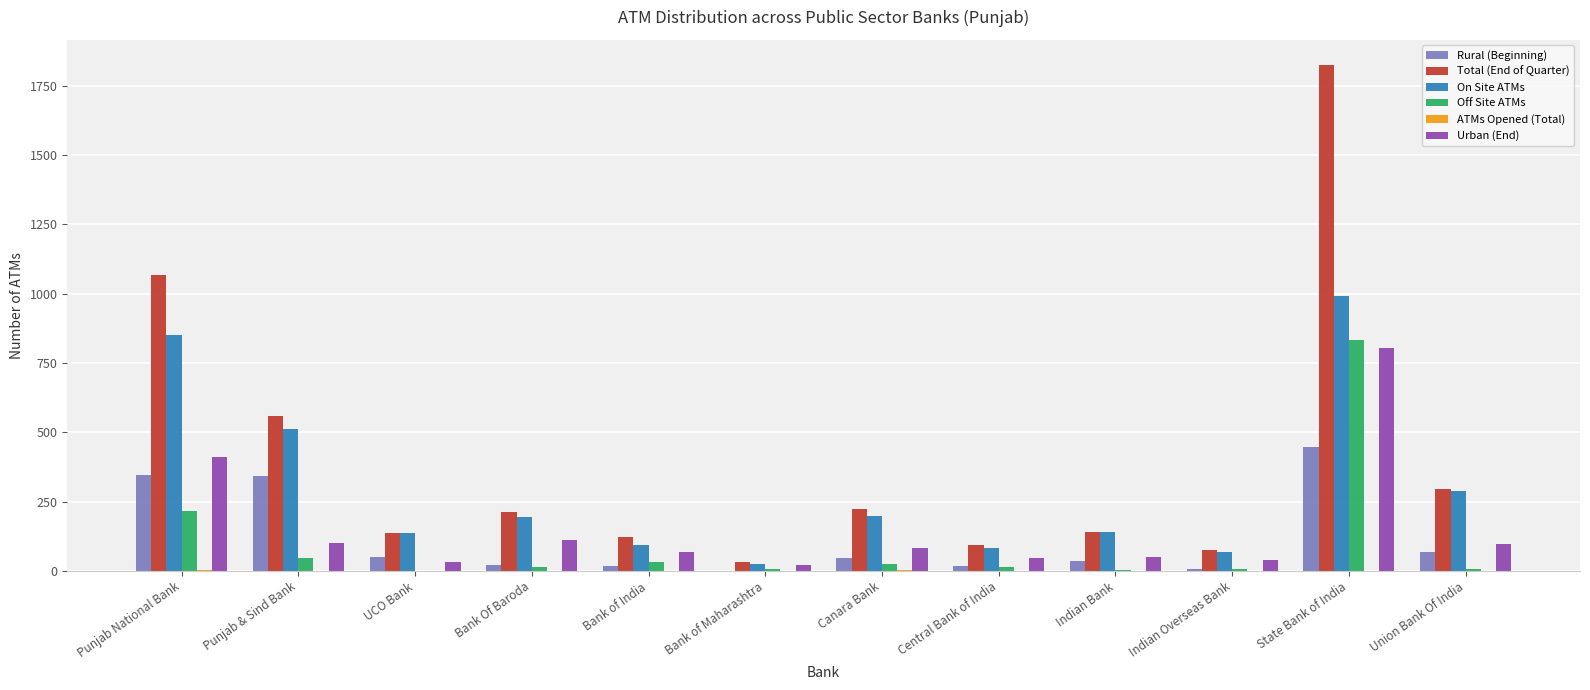

Count the number of categories in the chart.

12